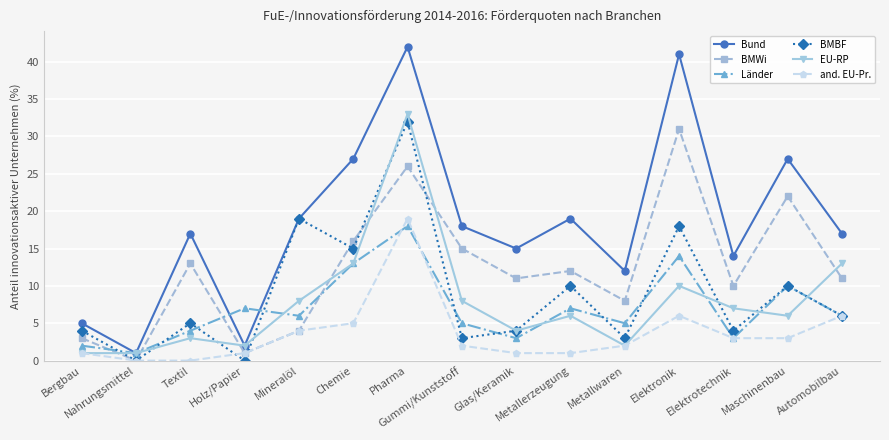

Reading left to right, transcribe all the data shown in this chart.

Bund: Bergbau=5	Nahrungsmittel=1	Textil=17	Holz/Papier=2	Mineralöl=19	Chemie=27	Pharma=42	Gummi/Kunststoff=18	Glas/Keramik=15	Metallerzeugung=19	Metallwaren=12	Elektronik=41	Elektrotechnik=14	Maschinenbau=27	Automobilbau=17
BMWi: Bergbau=3	Nahrungsmittel=0	Textil=13	Holz/Papier=1	Mineralöl=4	Chemie=16	Pharma=26	Gummi/Kunststoff=15	Glas/Keramik=11	Metallerzeugung=12	Metallwaren=8	Elektronik=31	Elektrotechnik=10	Maschinenbau=22	Automobilbau=11
Länder: Bergbau=2	Nahrungsmittel=1	Textil=4	Holz/Papier=7	Mineralöl=6	Chemie=13	Pharma=18	Gummi/Kunststoff=5	Glas/Keramik=3	Metallerzeugung=7	Metallwaren=5	Elektronik=14	Elektrotechnik=3	Maschinenbau=10	Automobilbau=6
BMBF: Bergbau=4	Nahrungsmittel=0	Textil=5	Holz/Papier=0	Mineralöl=19	Chemie=15	Pharma=32	Gummi/Kunststoff=3	Glas/Keramik=4	Metallerzeugung=10	Metallwaren=3	Elektronik=18	Elektrotechnik=4	Maschinenbau=10	Automobilbau=6
EU-RP: Bergbau=1	Nahrungsmittel=1	Textil=3	Holz/Papier=2	Mineralöl=8	Chemie=13	Pharma=33	Gummi/Kunststoff=8	Glas/Keramik=4	Metallerzeugung=6	Metallwaren=2	Elektronik=10	Elektrotechnik=7	Maschinenbau=6	Automobilbau=13
and. EU-Pr.: Bergbau=1	Nahrungsmittel=0	Textil=0	Holz/Papier=1	Mineralöl=4	Chemie=5	Pharma=19	Gummi/Kunststoff=2	Glas/Keramik=1	Metallerzeugung=1	Metallwaren=2	Elektronik=6	Elektrotechnik=3	Maschinenbau=3	Automobilbau=6